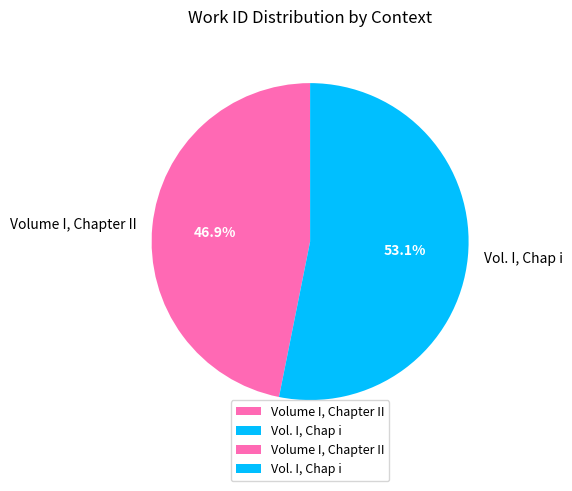

Is the sum of Volume I, Chapter II and Vol. I, Chap i greater than half?

Yes